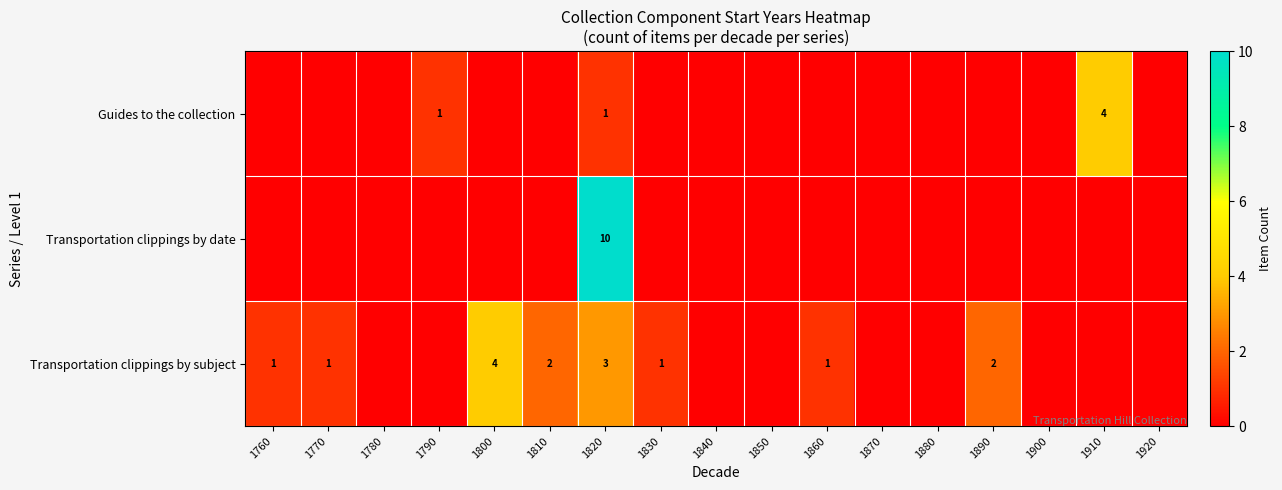

The Guides to the collection series shows 0 at 1820. True or false?

False